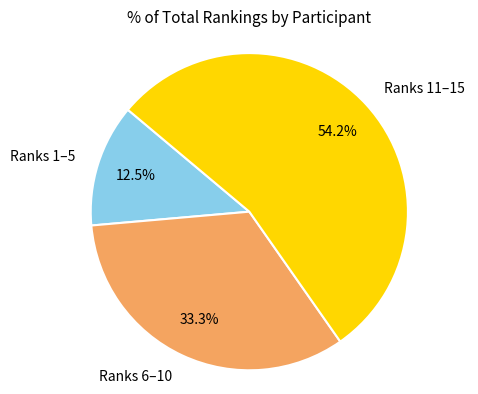

Which has a higher value, Ranks 6–10 or Ranks 11–15?

Ranks 11–15